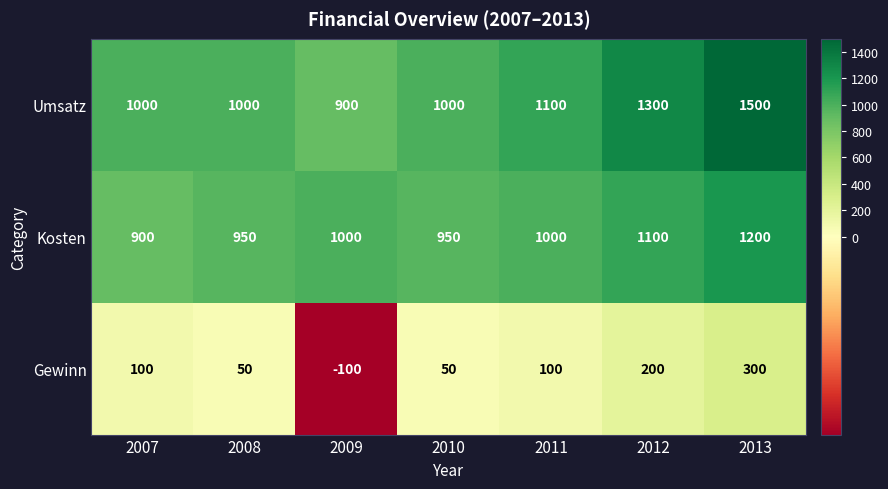

Rank the series at 2007 from lowest to highest value.

Gewinn, Kosten, Umsatz